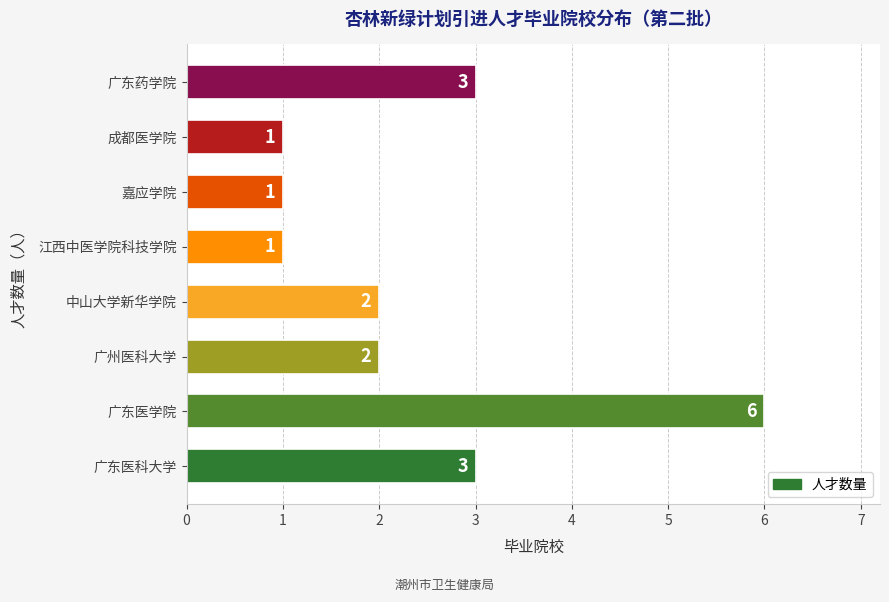

What is the greatest value displayed?

6